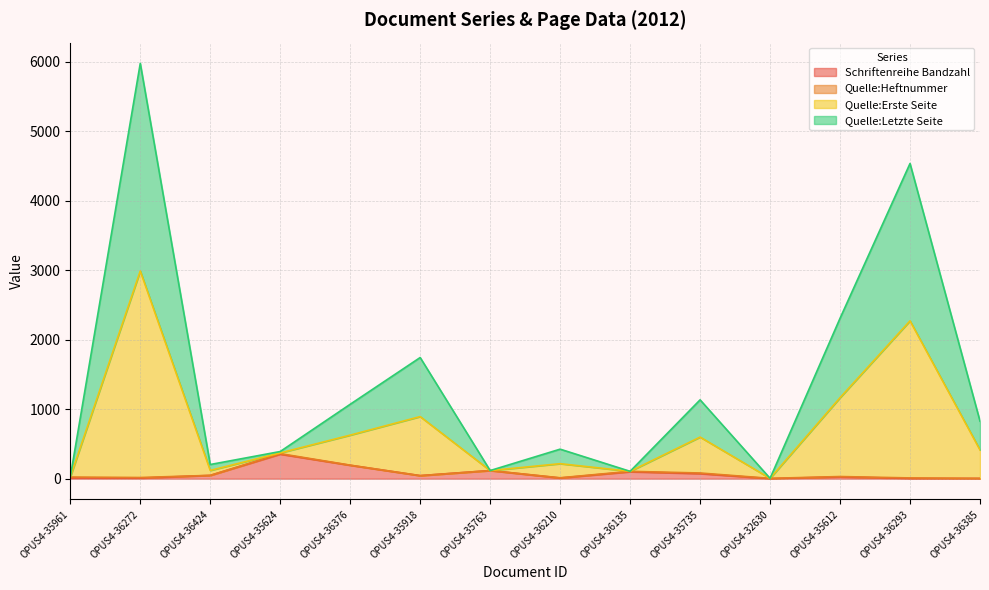

What position from the right is OPUS4-35918?

9